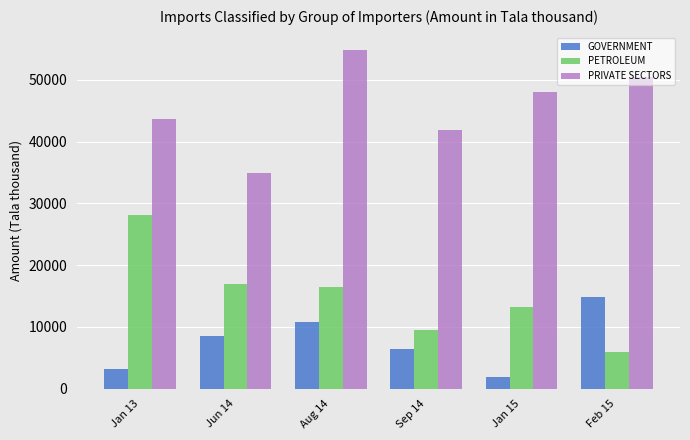

Rank the series at Sep 14 from highest to lowest value.

PRIVATE SECTORS, PETROLEUM, GOVERNMENT